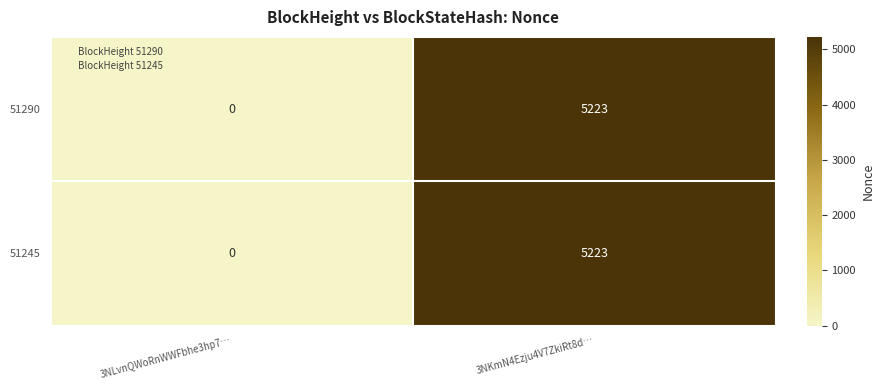

What is the sum of the 51290 values at 3NKmN4Ezju4V7ZkiRt8d… and 3NLvnQWoRnWWFbhe3hp7…?

5223